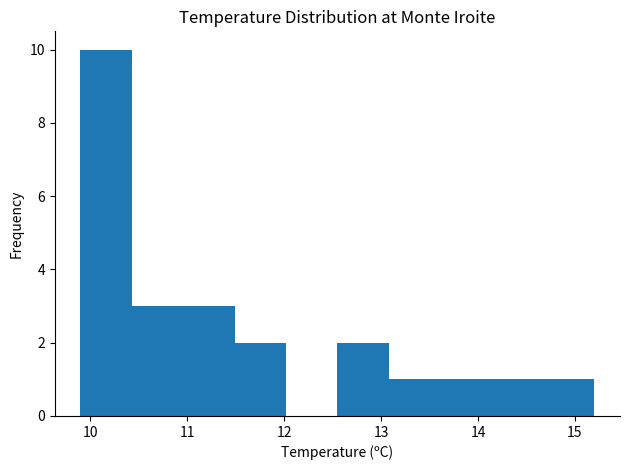

What is the height of the bar covering 11.49 to 12.02 on the x-axis? Neither the bar edges nor the heights are printed on the chart, so give them approximately, as read against the axes.

2